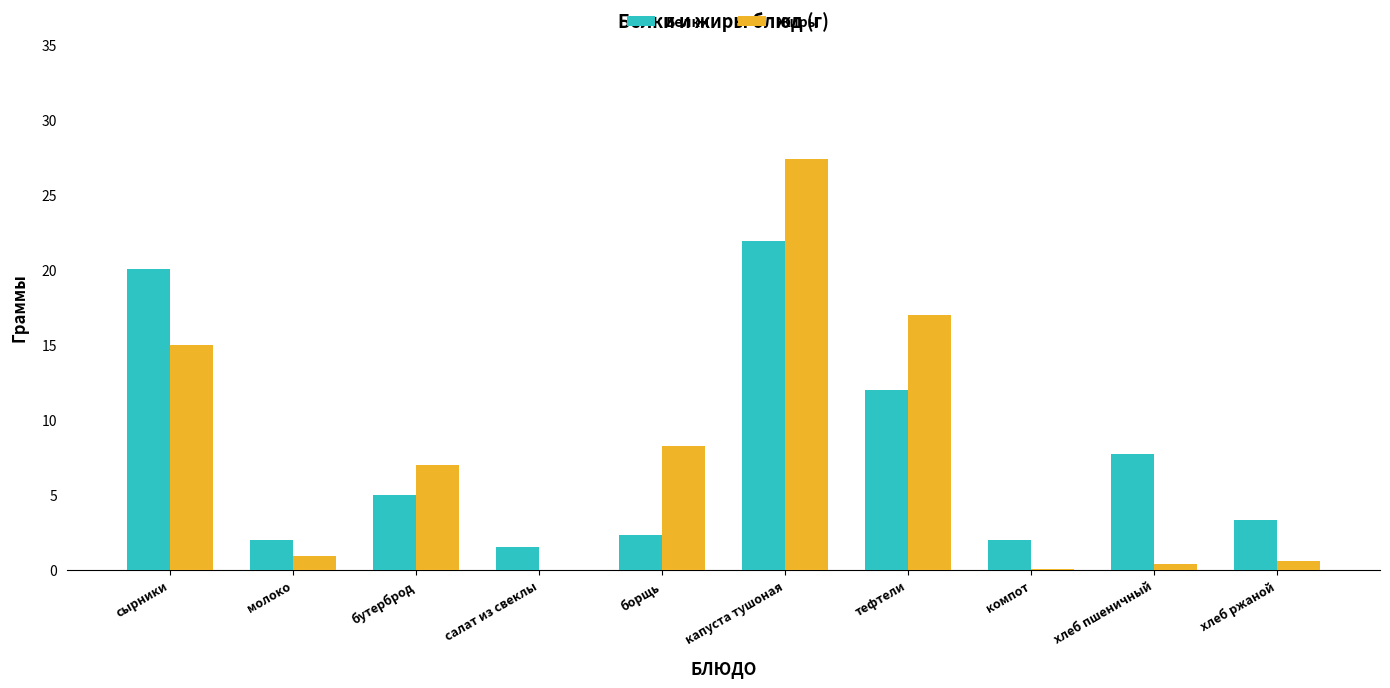

What is the total value across all series at хлеб пшеничный?

8.1